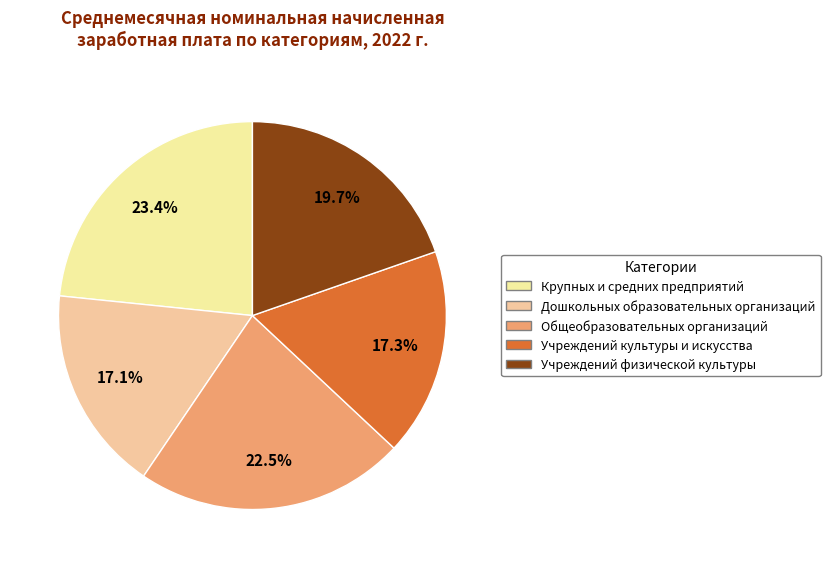

Does Учреждений физической культуры account for over 50% of the chart?

No